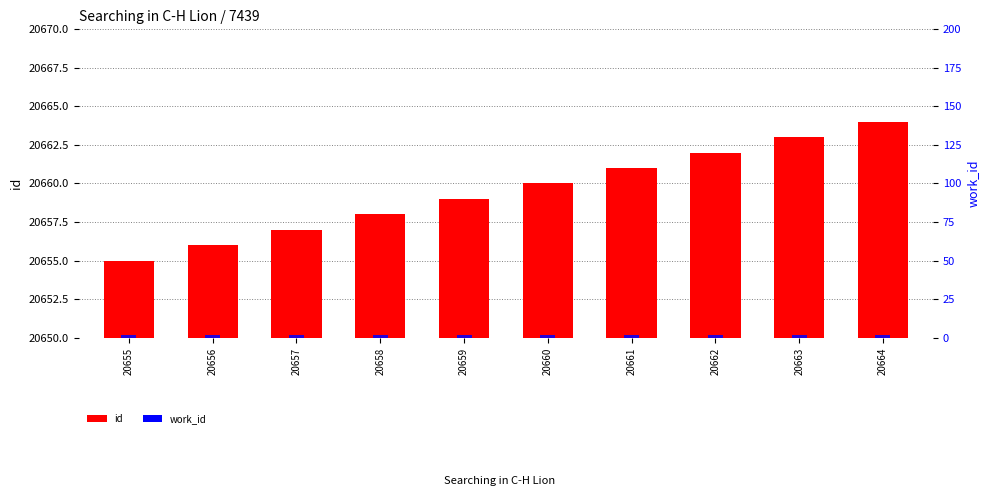

What is the minimum value shown in the chart?

2